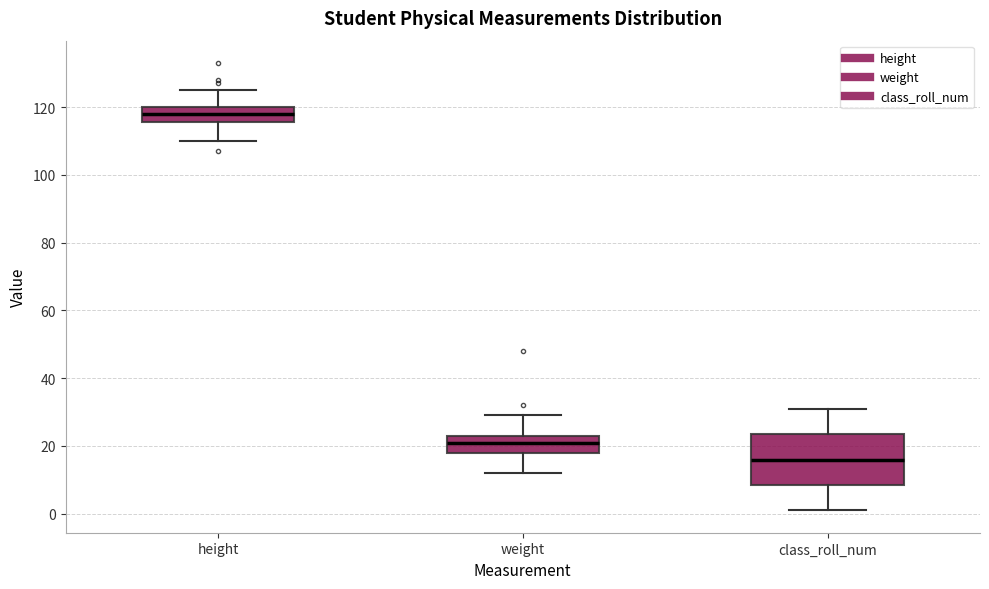

Which box is the tallest, from its lower edge to its upper edge?

class_roll_num